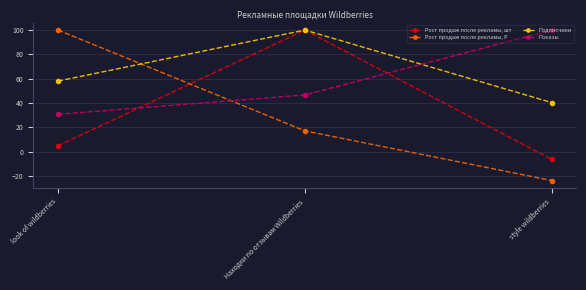

Which series has the largest range (max minus min)?

Рост продаж после рекламы, Р